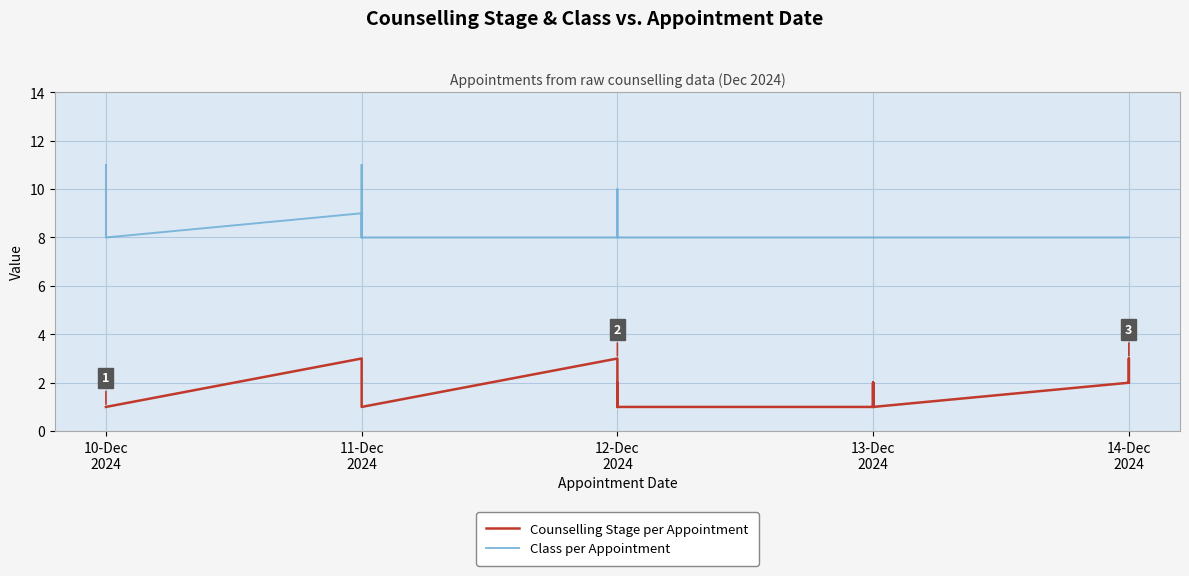

Which category has the lowest value in the Counselling Stage per Appointment series?

10-Dec
2024